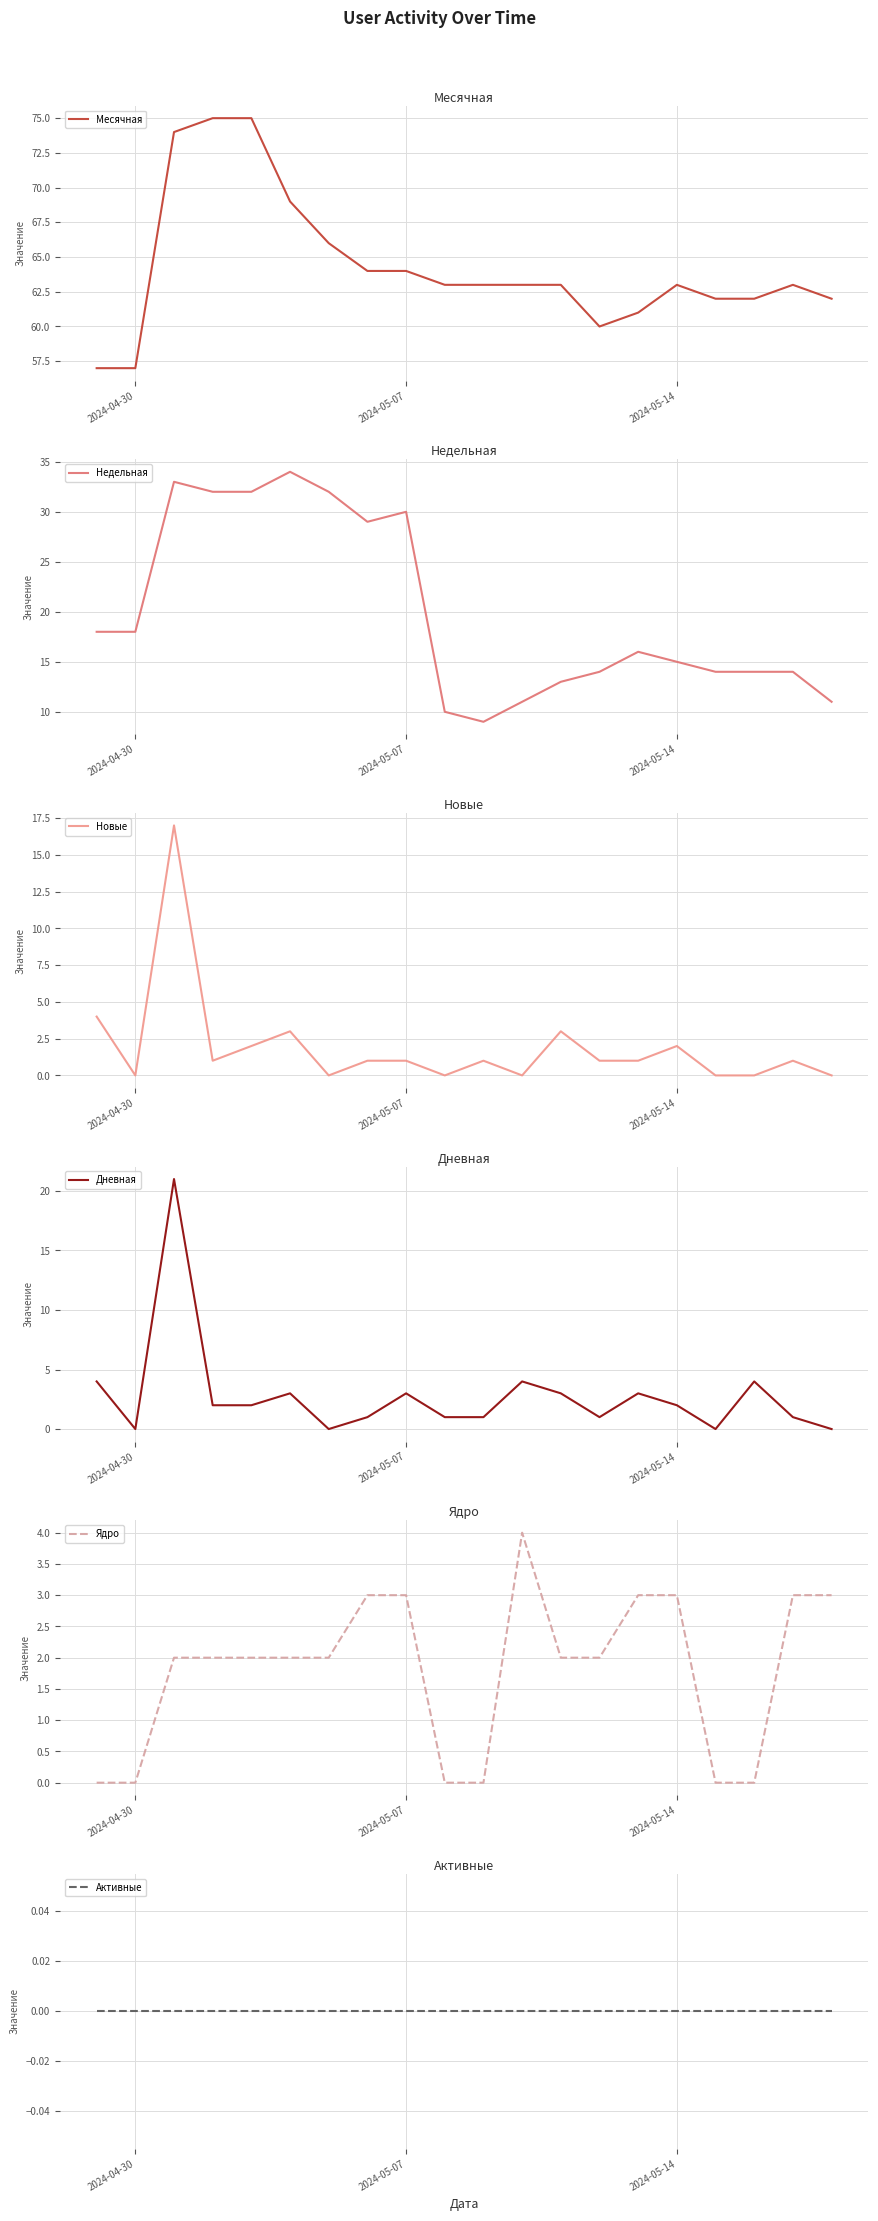

What are all the series names shown in the legend?

Месячная, Недельная, Новые, Дневная, Ядро, Активные